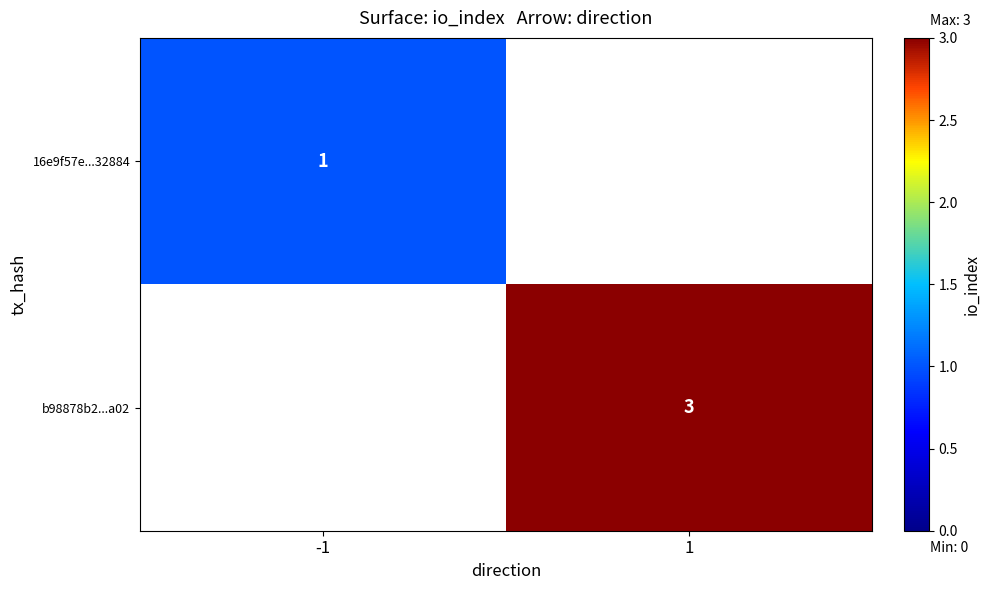

The value of b98878b2...a02 at 1 is 2. True or false?

False